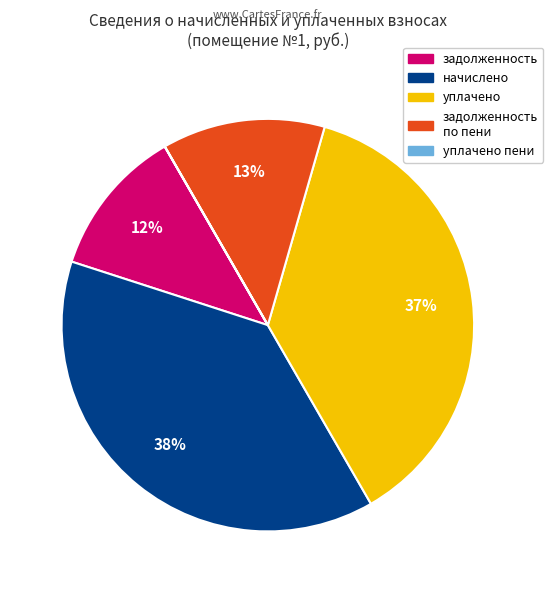

To the nearest percent, what is the average slice percentage?

20%